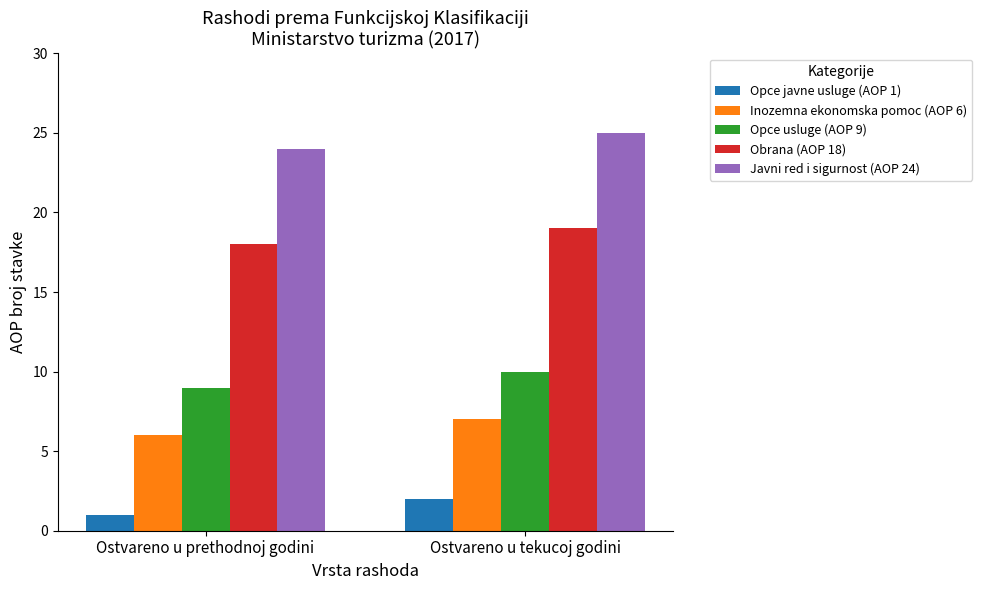

True or false: Inozemna ekonomska pomoc (AOP 6) has a value of 6 at Ostvareno u prethodnoj godini.

True